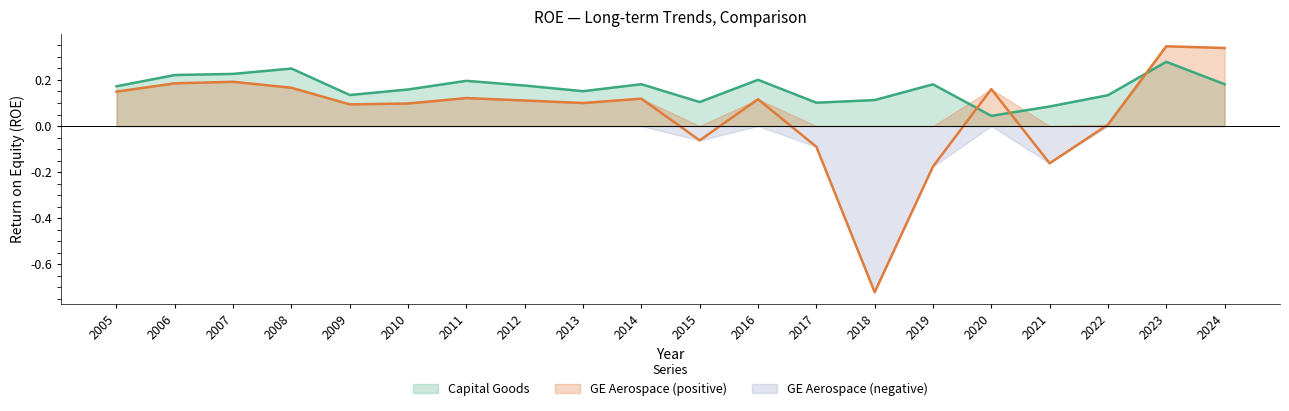

List the series in order of their overall mean, lowest first.

GE Aerospace (negative), GE Aerospace (positive), Capital Goods